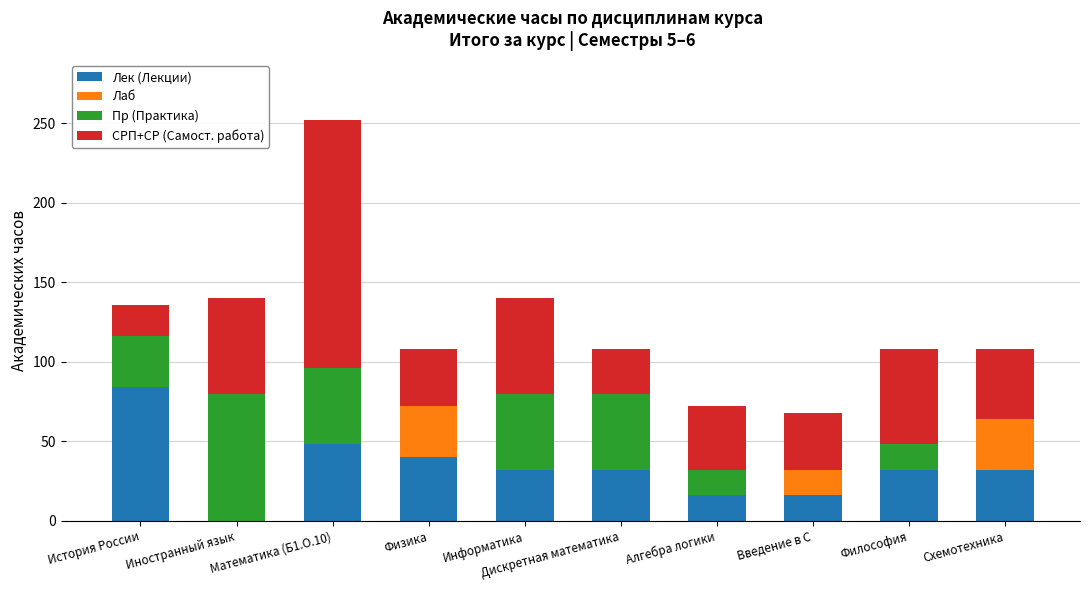

The value of Лек (Лекции) at Алгебра логики is 16. True or false?

True